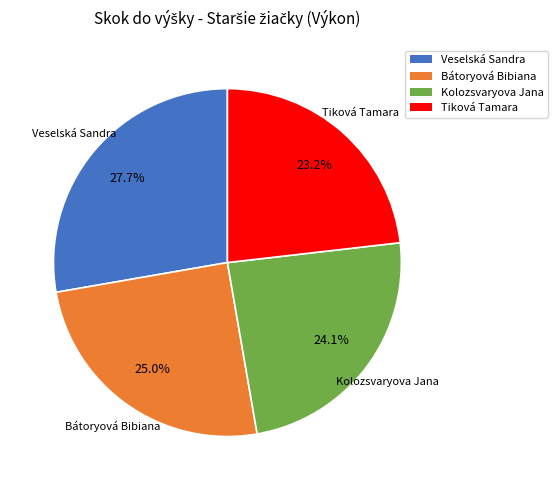

What percentage do Veselská Sandra and Tiková Tamara together represent?

50.9%